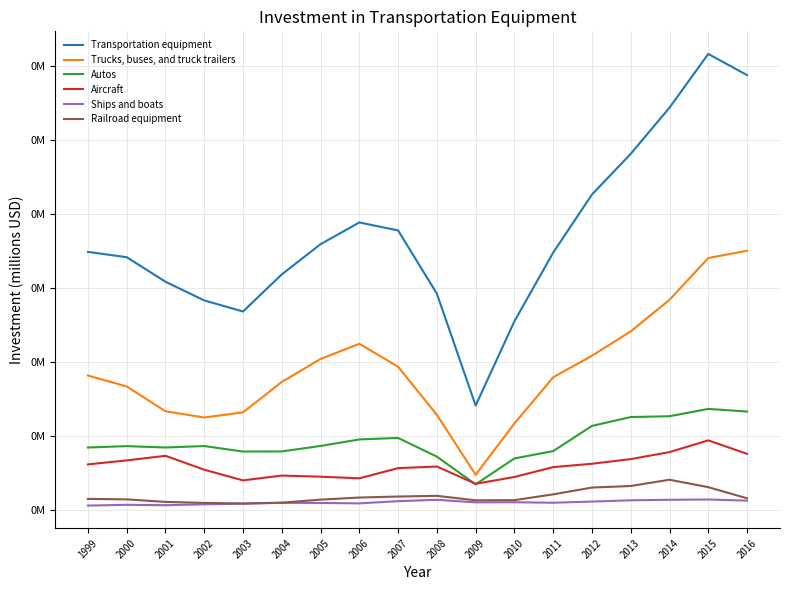

What is the approximate value of Autos at 2010, to the nearest 100?

34800